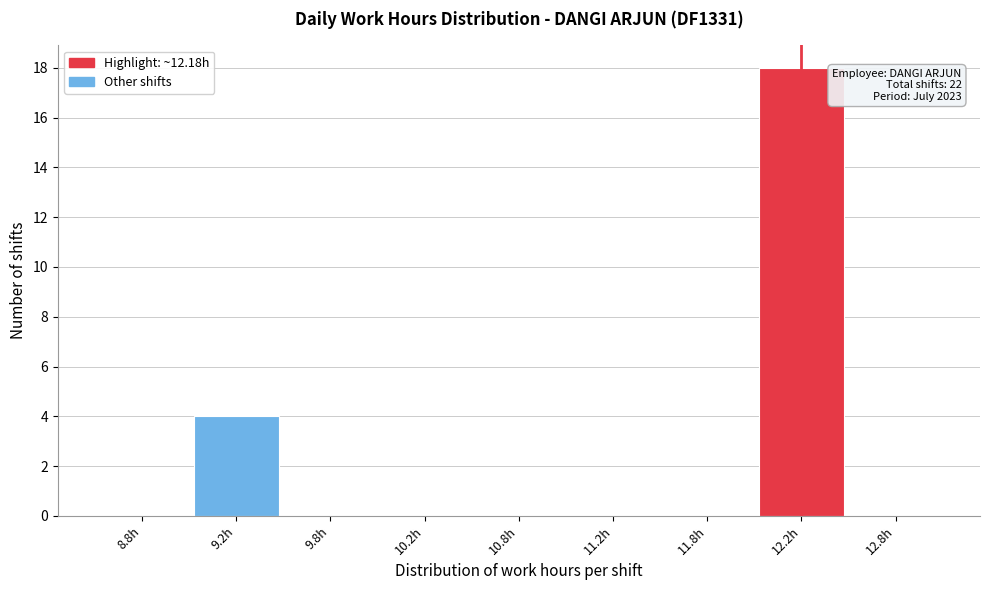

Reading left to right, what are all the values shown in this chart?

8.8h=0	9.2h=4	9.8h=0	10.2h=0	10.8h=0	11.2h=0	11.8h=0	12.2h=18	12.8h=0